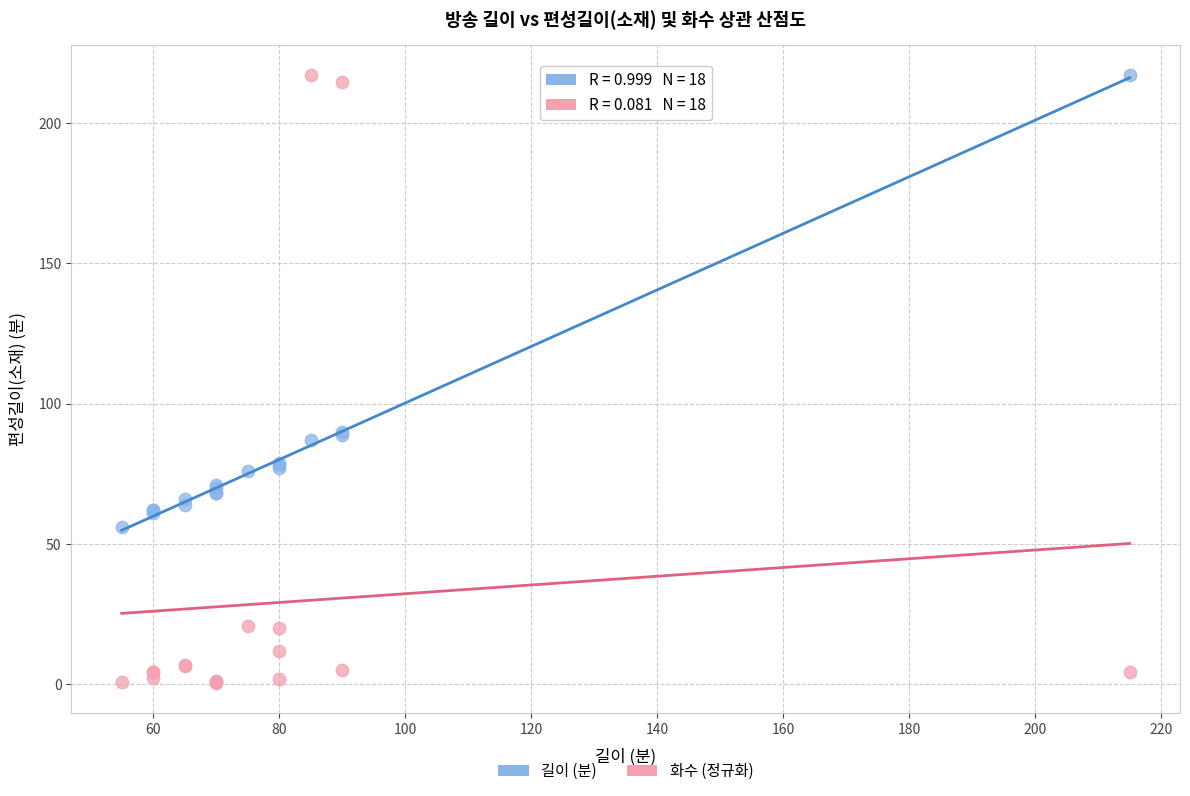

Which series has the largest Y range (max minus min)?

화수 (정규화)